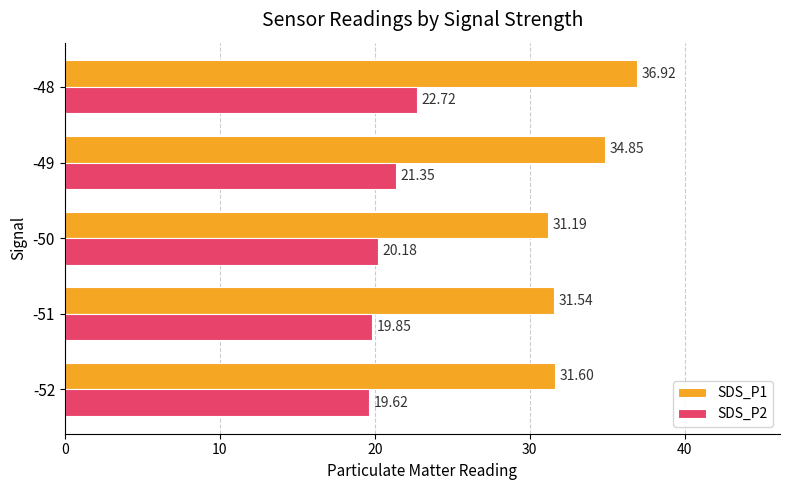

At -49, list the series in order from largest to smallest.

SDS_P1, SDS_P2